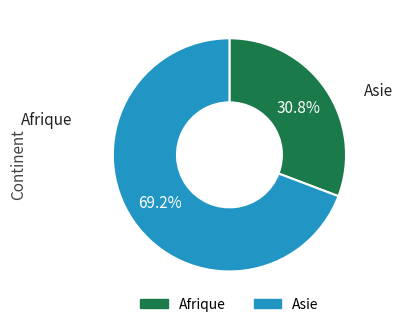

Approximately how many times larger is the value at Asie compared to Afrique?

2.2